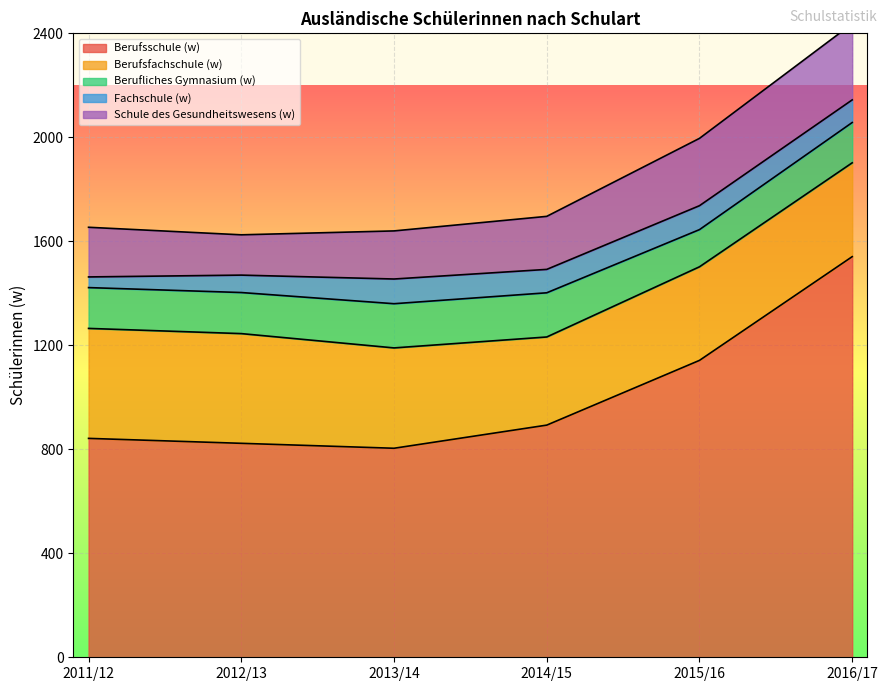

What is the lowest value of the Berufsschule (w) series?

804